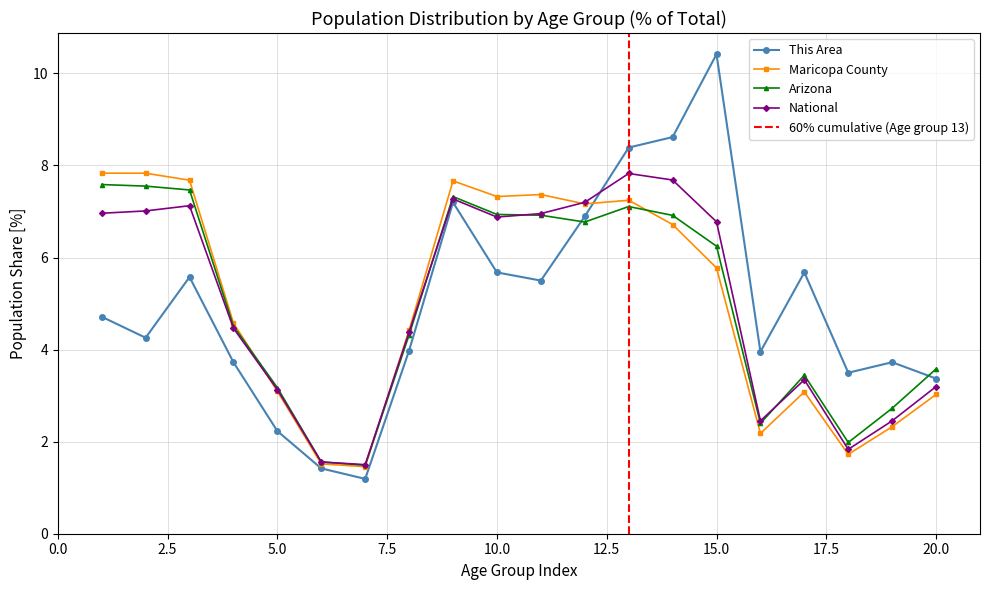

After their last crossing, which series has the higher values: Maricopa County or National?

National